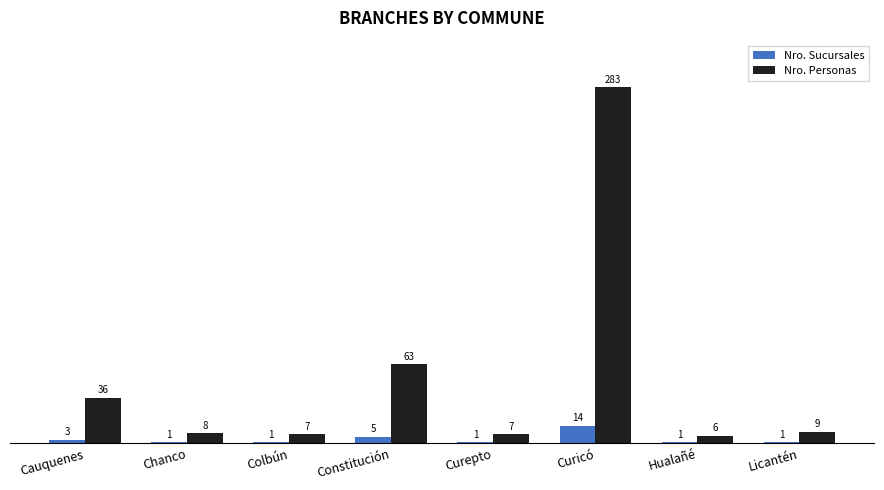

What are all the series names shown in the legend?

Nro. Sucursales, Nro. Personas